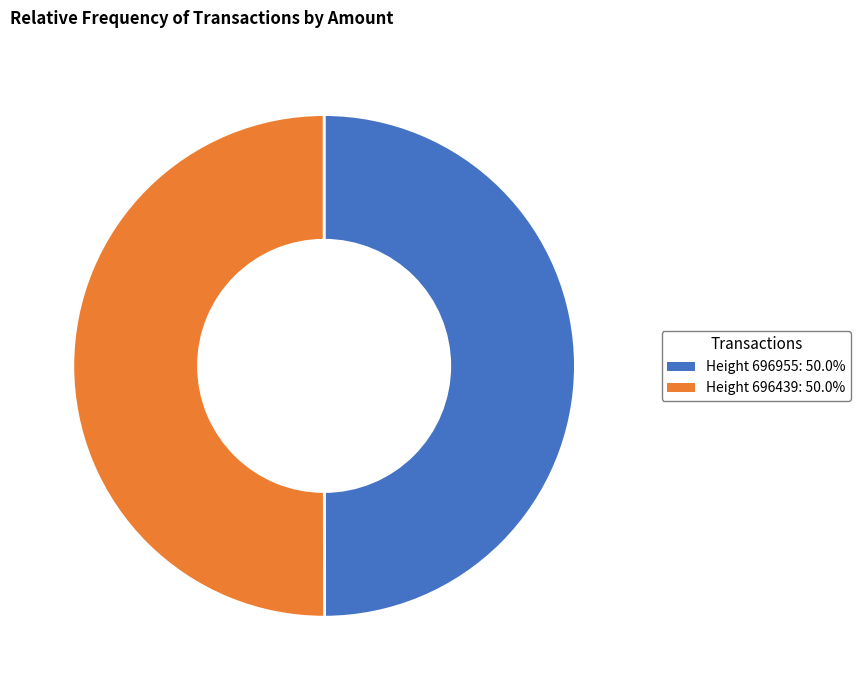

Do Height 696955: 50.0% and Height 696439: 50.0% together represent more than half of the pie?

Yes